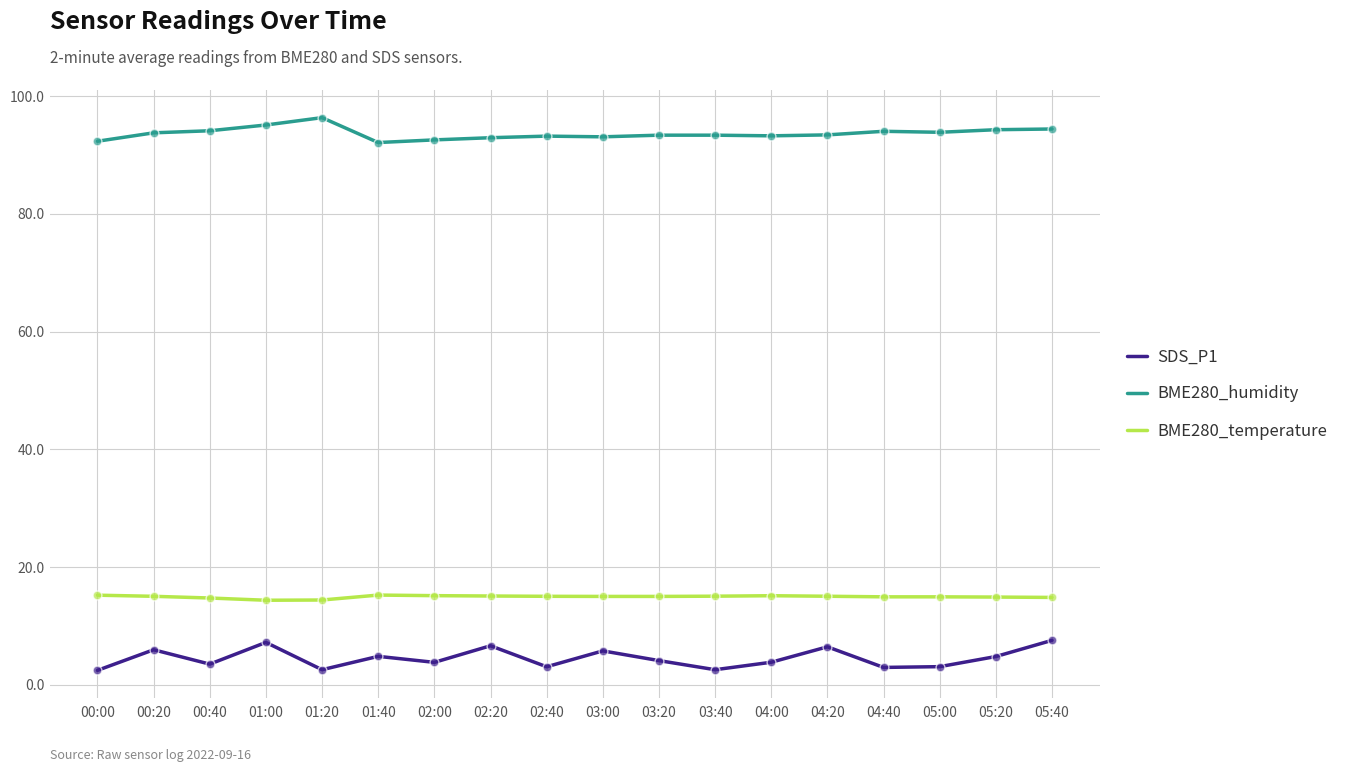

What is the total value across all series at 04:00?

112.3